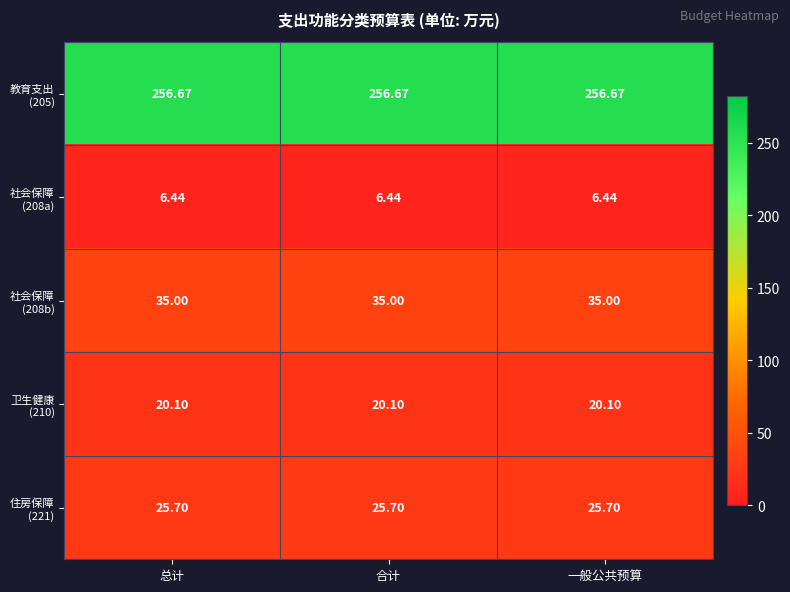

What is the minimum value shown in the chart?

6.4